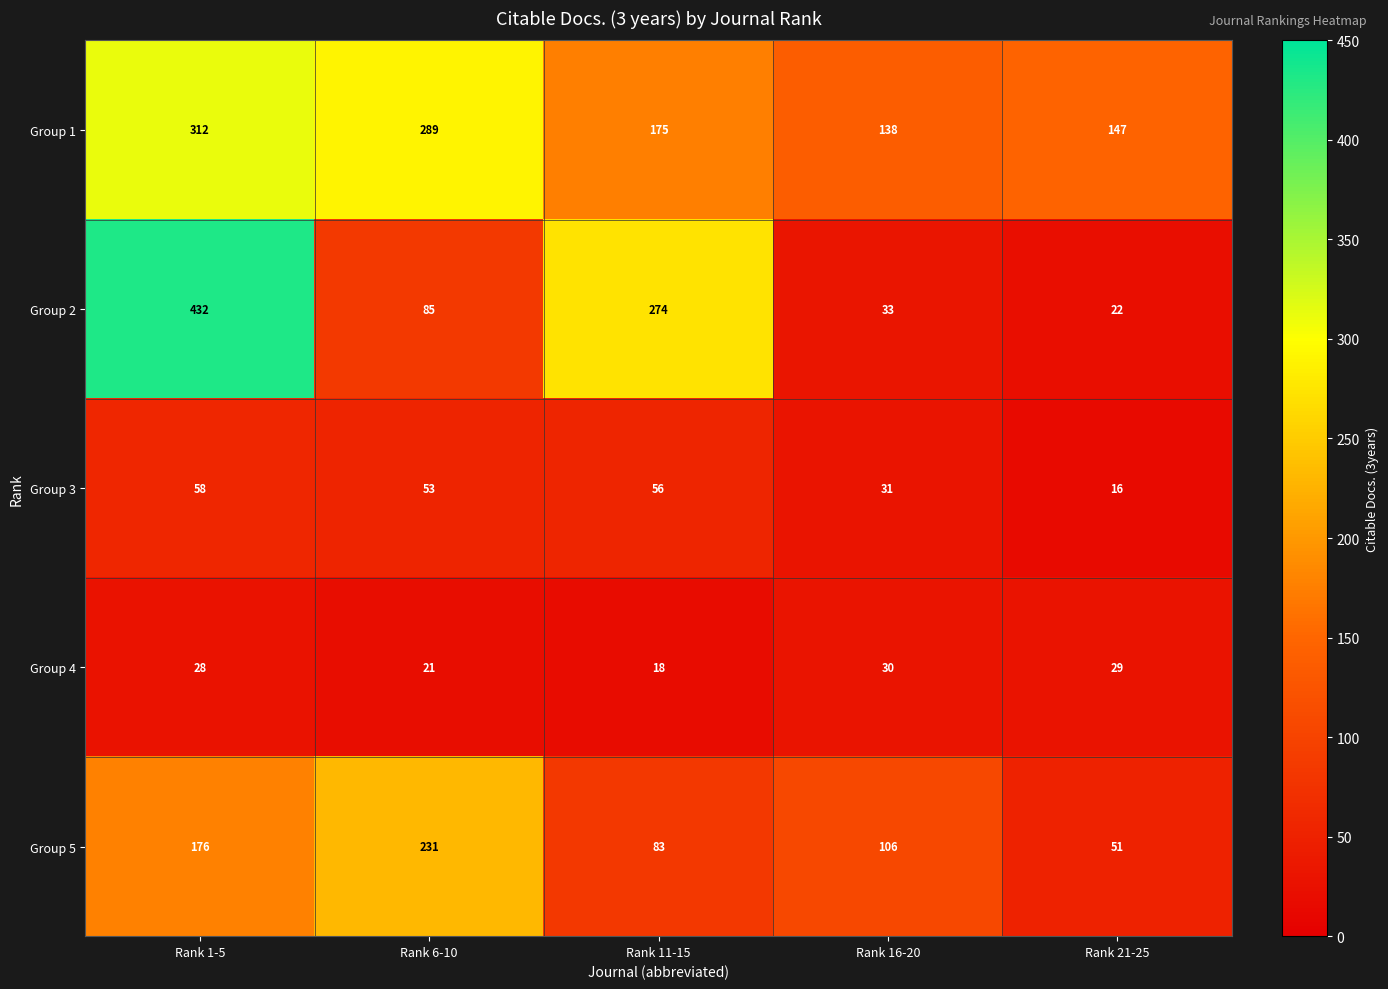

At which label does Group 1 first exceed 175?

Rank 1-5